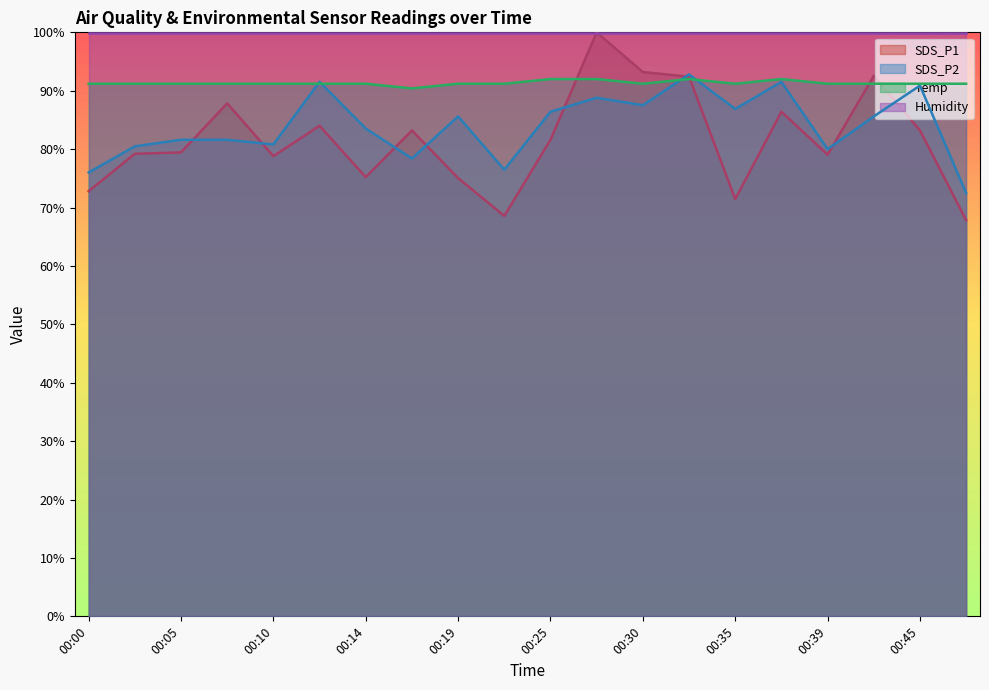

Does the chart have visible grid lines?

No